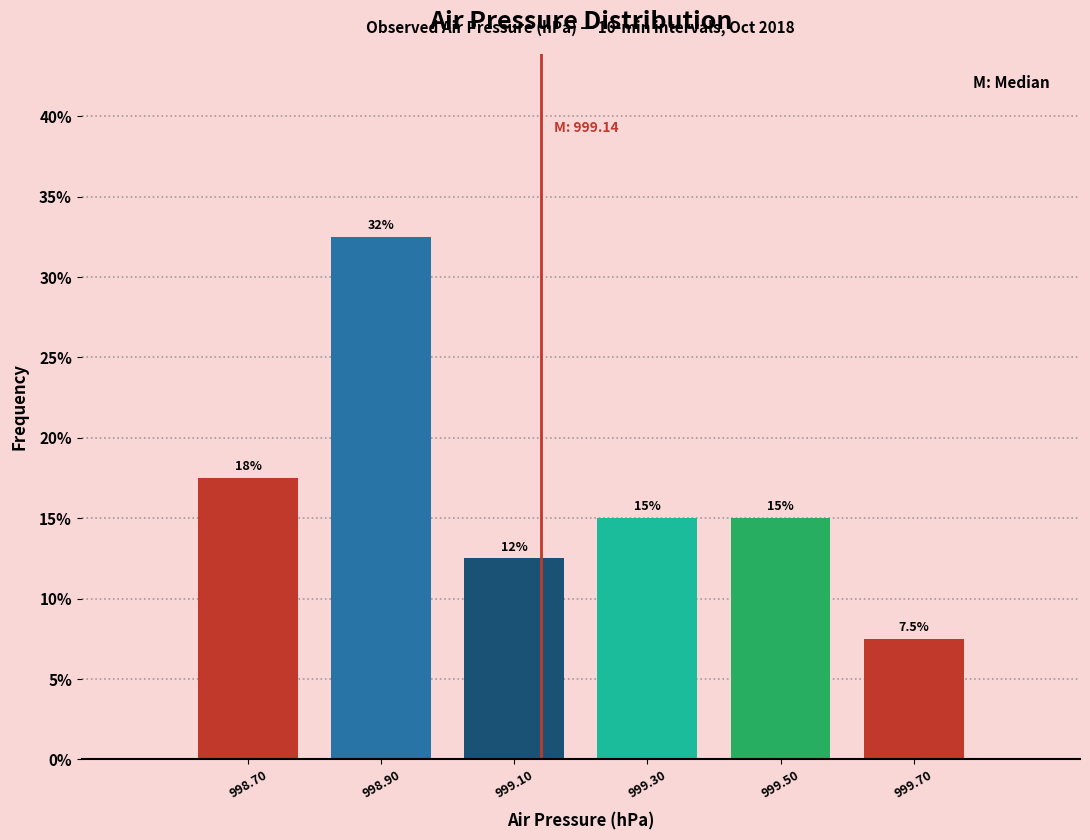

Reading left to right, what are all the values shown in this chart?

17.5	32.5	12.5	15.0	15.0	7.5